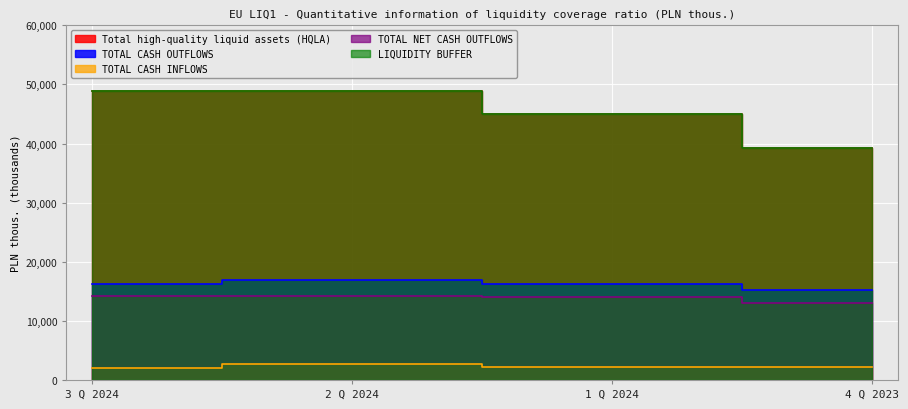

Reading left to right, transcribe all the data shown in this chart.

Total high-quality liquid assets (HQLA): 3 Q 2024=48852482	2 Q 2024=48872161	1 Q 2024=44974340	4 Q 2023=39166968
TOTAL CASH OUTFLOWS: 3 Q 2024=16161038	2 Q 2024=16992141	1 Q 2024=16206049	4 Q 2023=15169392
TOTAL CASH INFLOWS: 3 Q 2024=1992408	2 Q 2024=2742547	1 Q 2024=2117779	4 Q 2023=2208403
TOTAL NET CASH OUTFLOWS: 3 Q 2024=14168630	2 Q 2024=14249594	1 Q 2024=14088270	4 Q 2023=12960990
LIQUIDITY BUFFER: 3 Q 2024=48852482	2 Q 2024=48872161	1 Q 2024=44974340	4 Q 2023=39166968